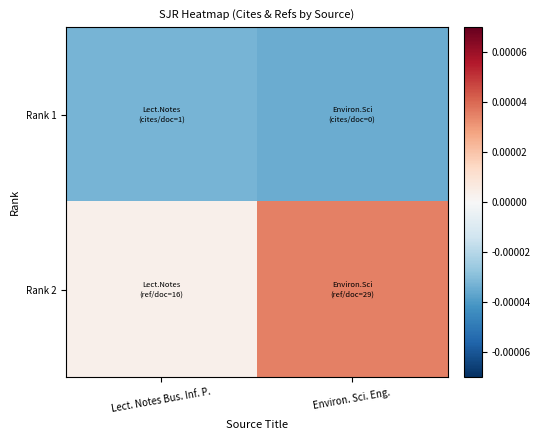

At which category is the sum across all series the highest?

Environ. Sci. Eng.